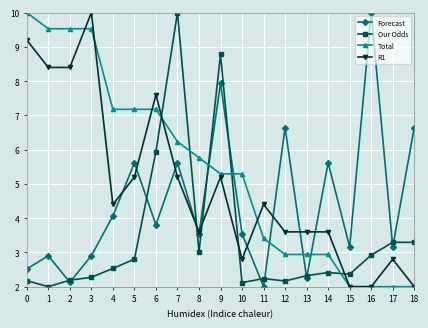

Is this an area chart (filled region under the line)?

No